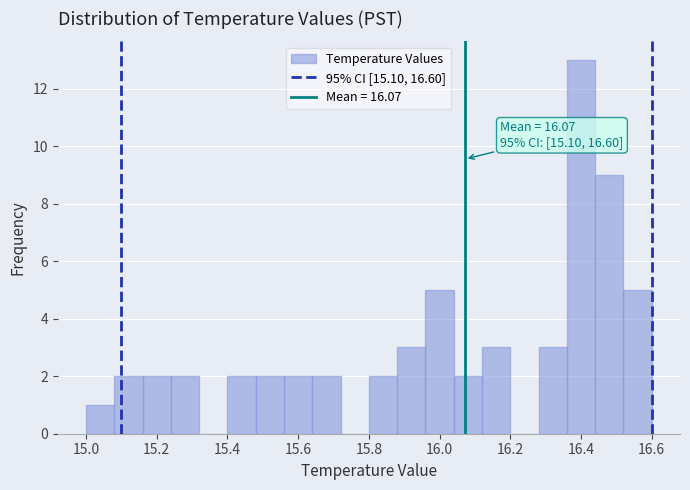

Over which range of the x-axis is the bar tallest?

16.36 to 16.44